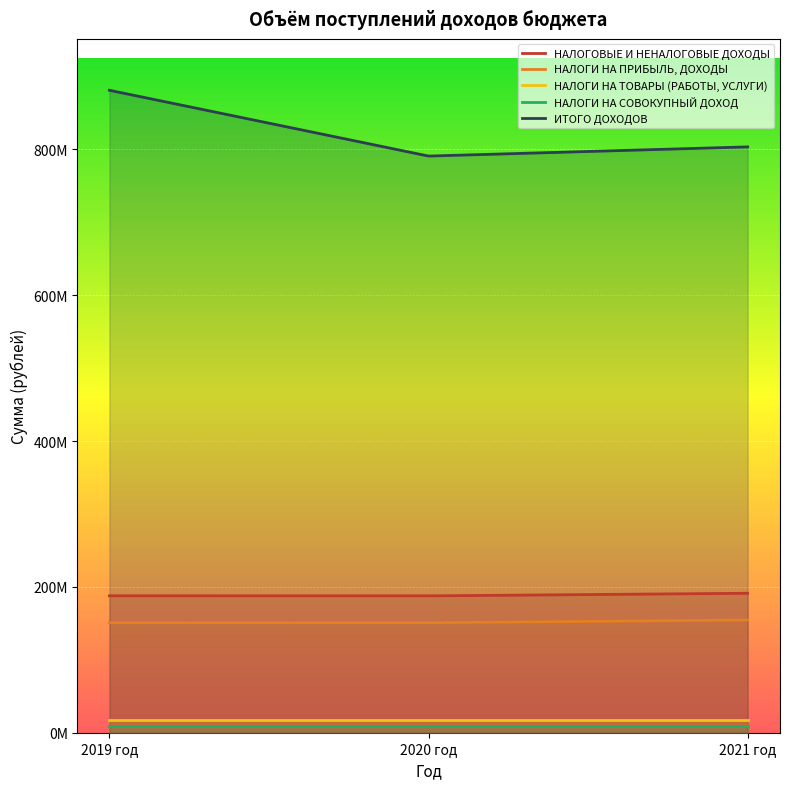

What is the value of the НАЛОГИ НА ТОВАРЫ (РАБОТЫ, УСЛУГИ) point at the 1st from the left?

17177000